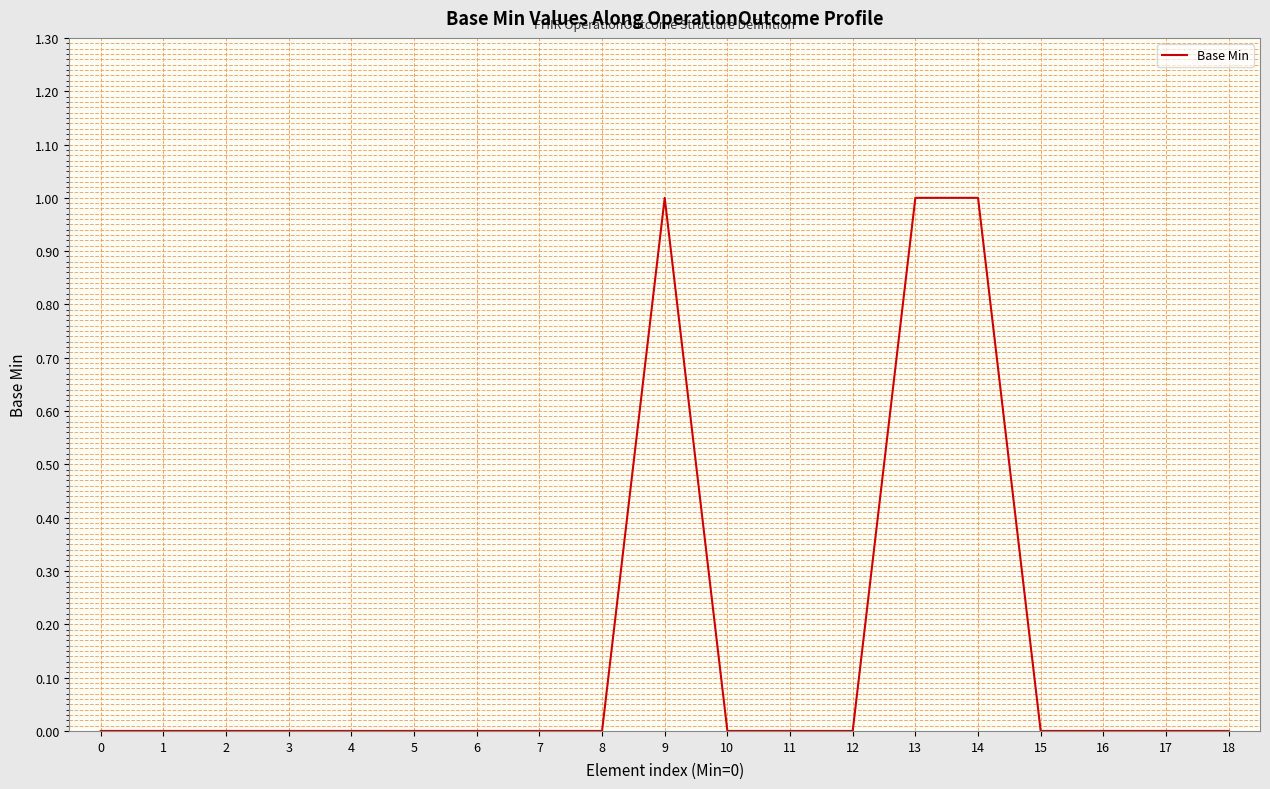

True or false: the data shows 1 at 8.

False